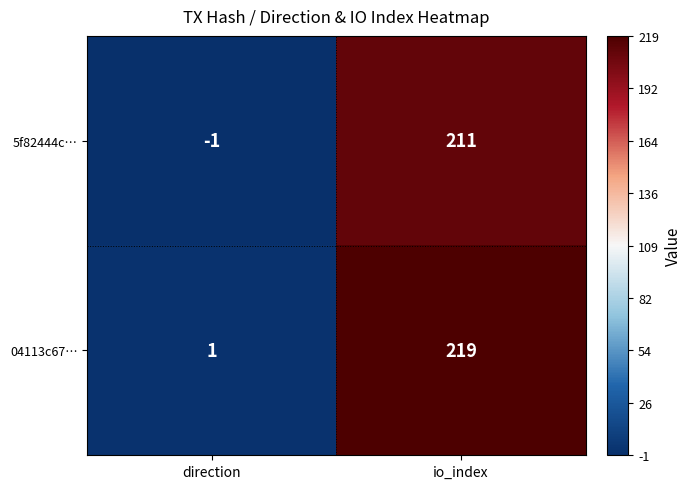

Which category has the lowest value in the 5f82444c… series?

direction